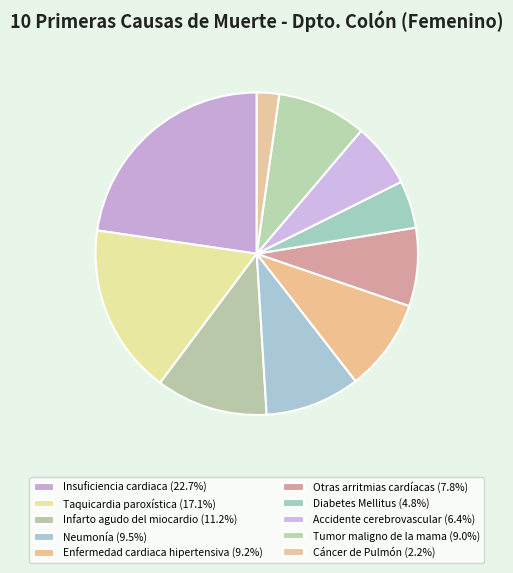

Is it true that Insuficiencia cardiaca is 15% of the pie?

False